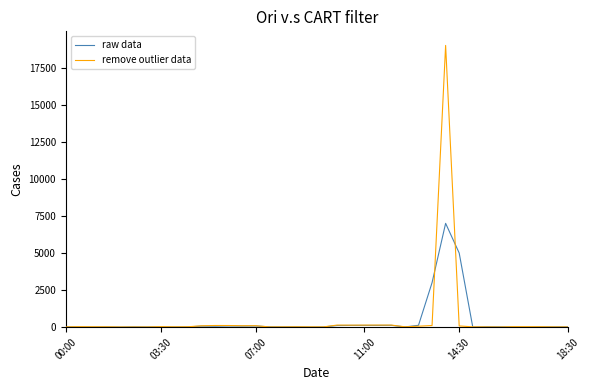

Rank the series by their maximum value, from highest to lowest.

remove outlier data, raw data